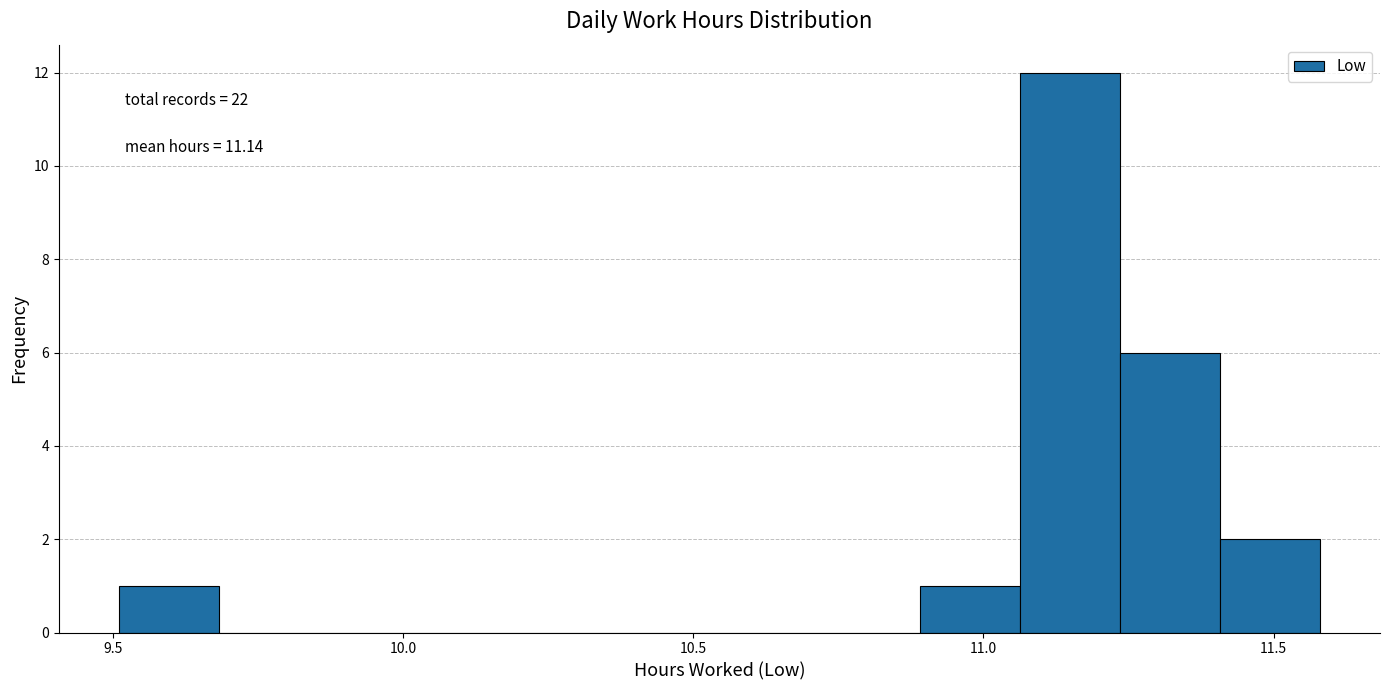

Around what value on the x-axis is the tallest bar? Give the approximate position of its centre, as read against the axis.

11.15